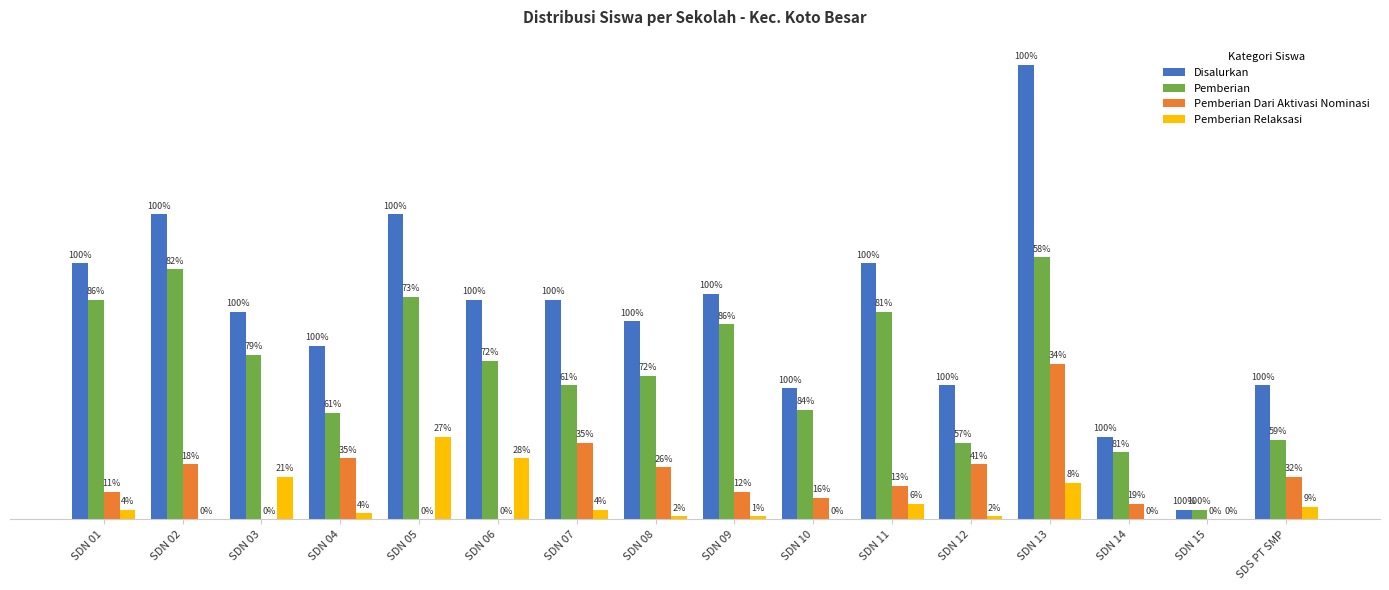

Where does the Disalurkan series first go above 72?

SDN 01